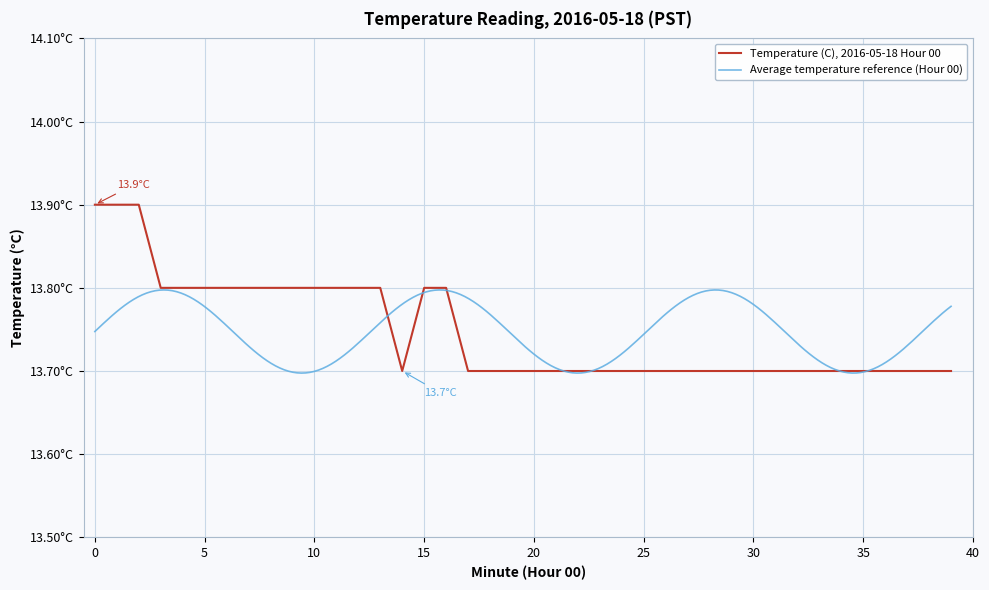

List the labels in order of value, smallest first.

14, 17, 18, 19, 20, 21, 22, 23, 24, 25, 26, 27, 28, 29, 30, 31, 32, 33, 34, 35, 36, 37, 38, 39, 3, 4, 5, 6, 7, 8, 9, 10, 11, 12, 13, 15, 16, 0, 1, 2